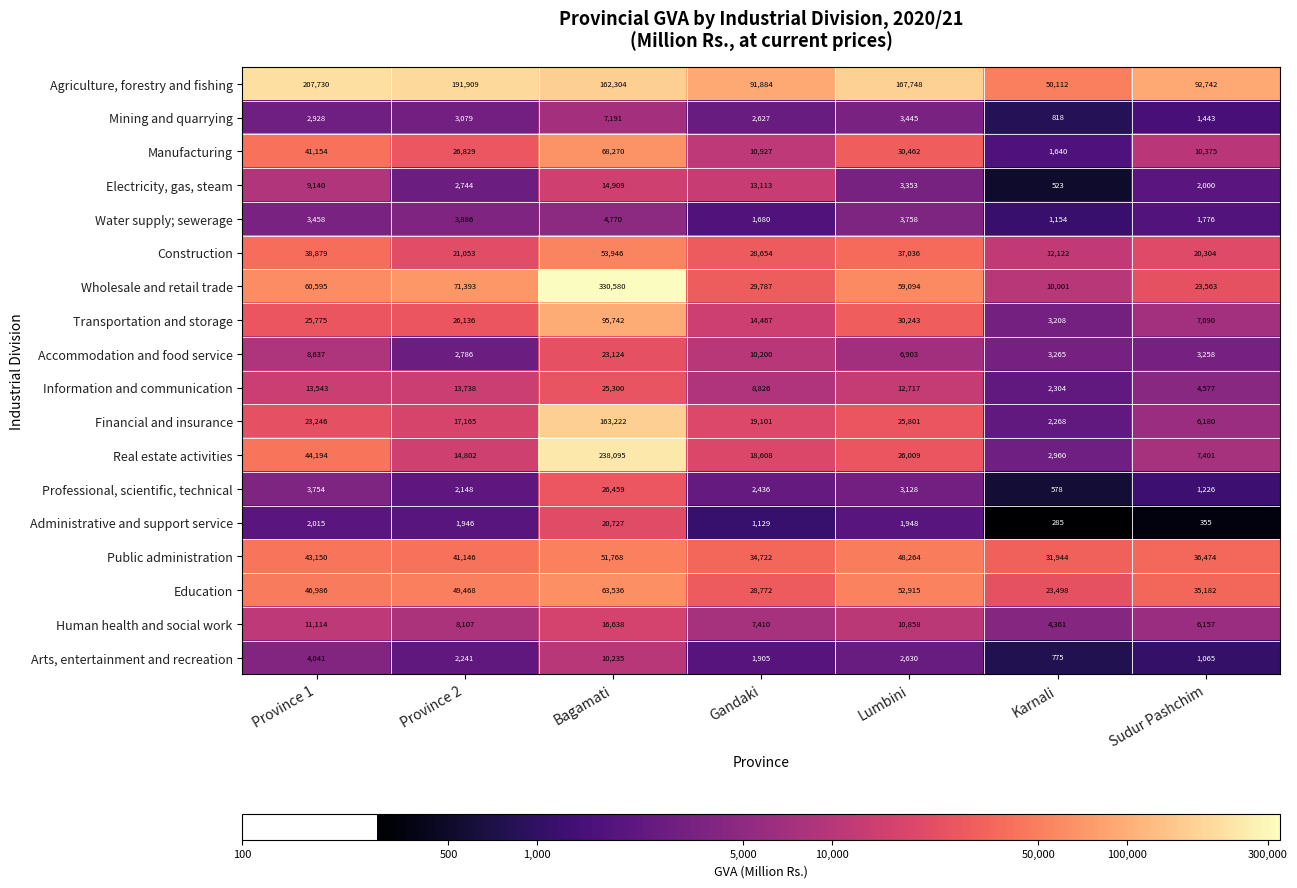

What is the approximate value of Electricity, gas, steam at Bagamati, to the nearest 50?

14900